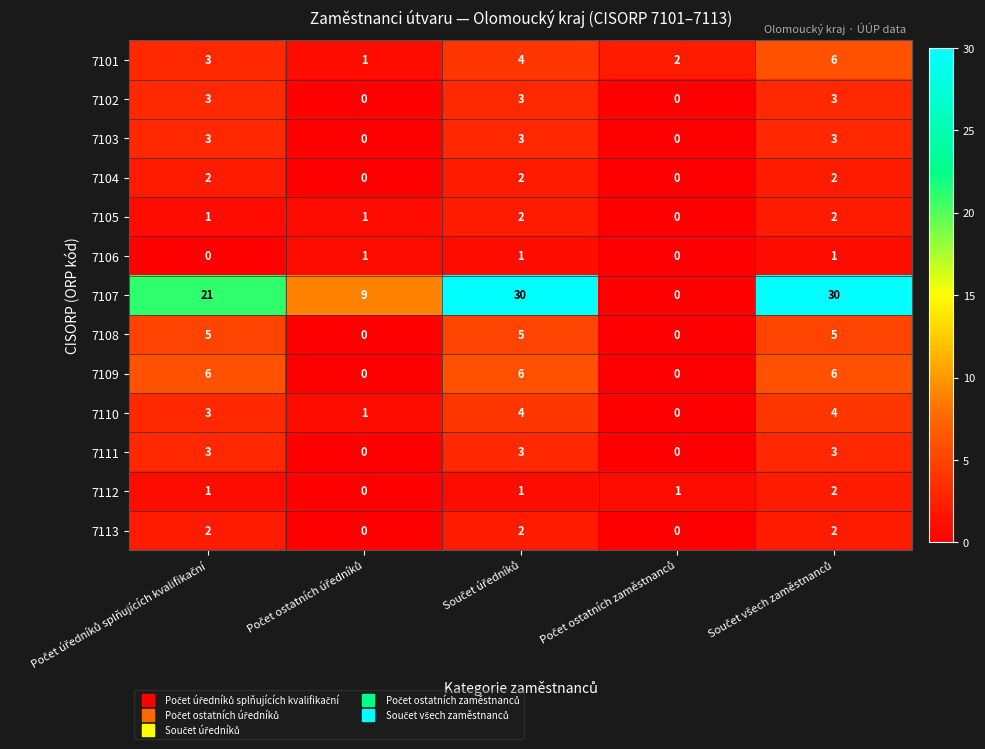

What is the greatest value displayed?

30